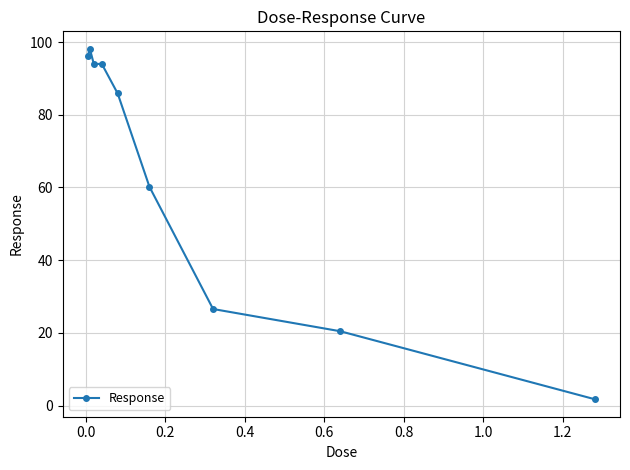

What is the maximum value shown in the chart?

98.1